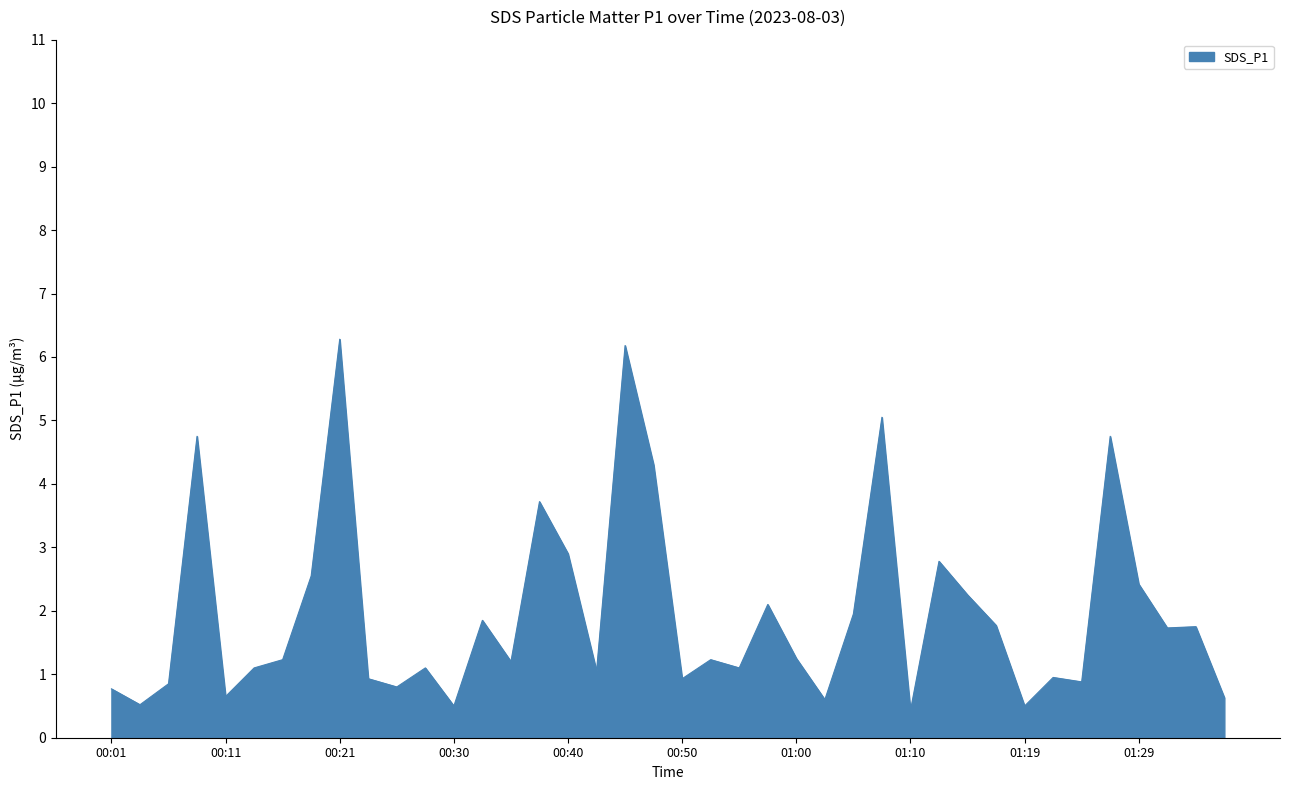

What is the maximum value shown in the chart?

6.3